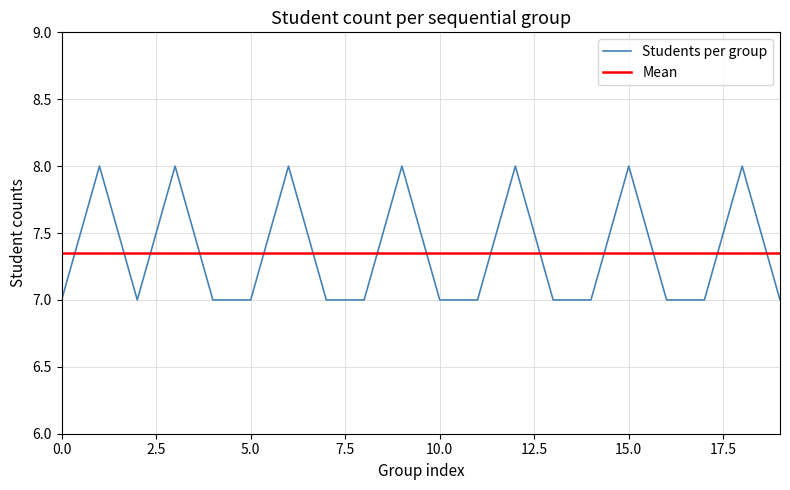

True or false: Students per group has more than 0 points higher than both neighbors.

True